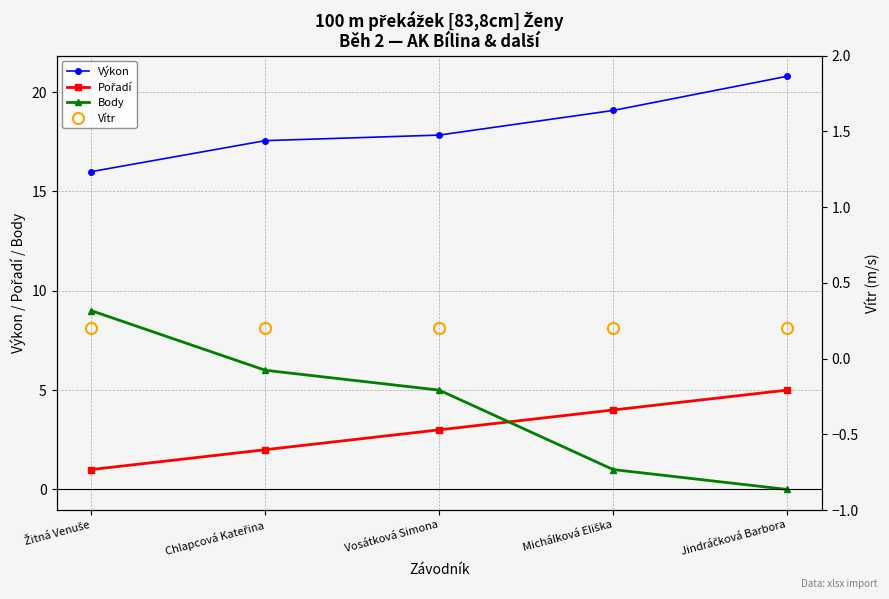

How many intersections are there between Vítr and Body?

1